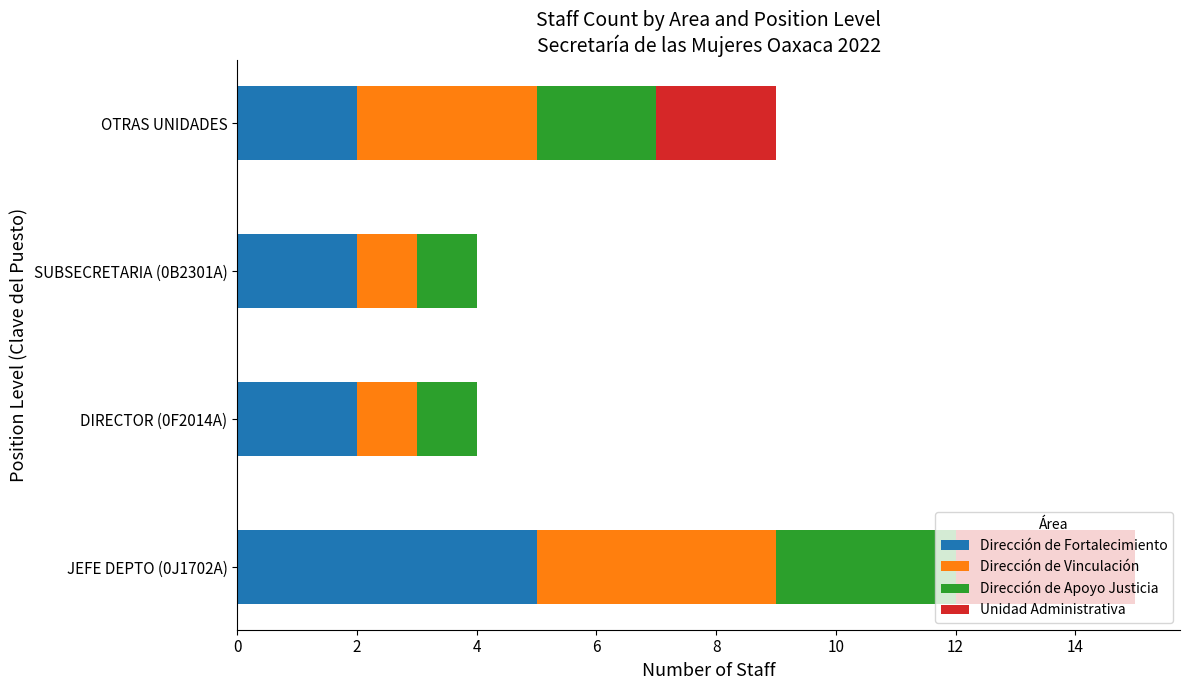

At which category is the sum across all series the highest?

JEFE DEPTO (0J1702A)